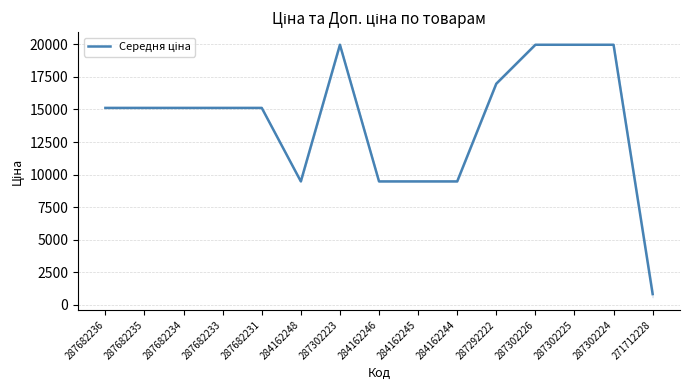

What position from the left is 284162244?

10